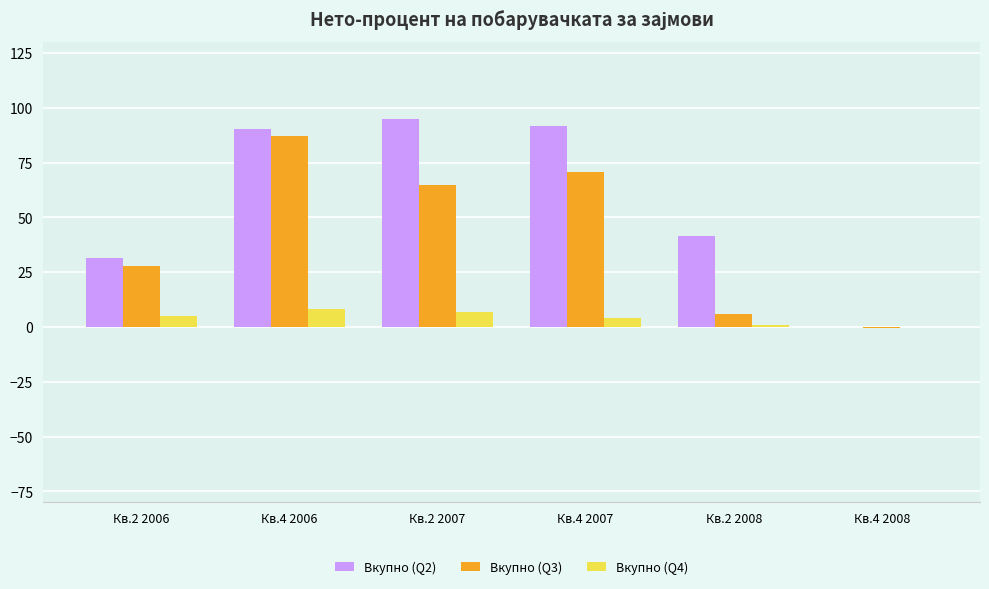

Which series has the largest total across all categories?

Вкупно (Q2)